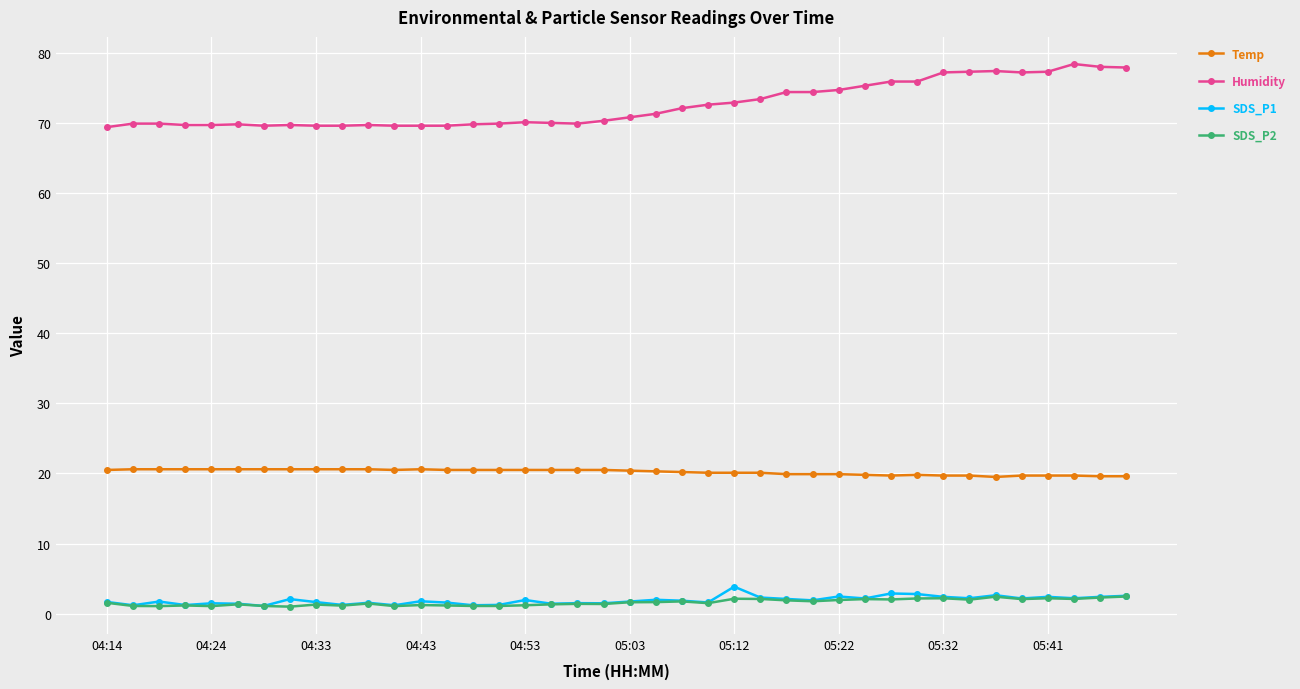

Which series has the widest spread of values?

Humidity